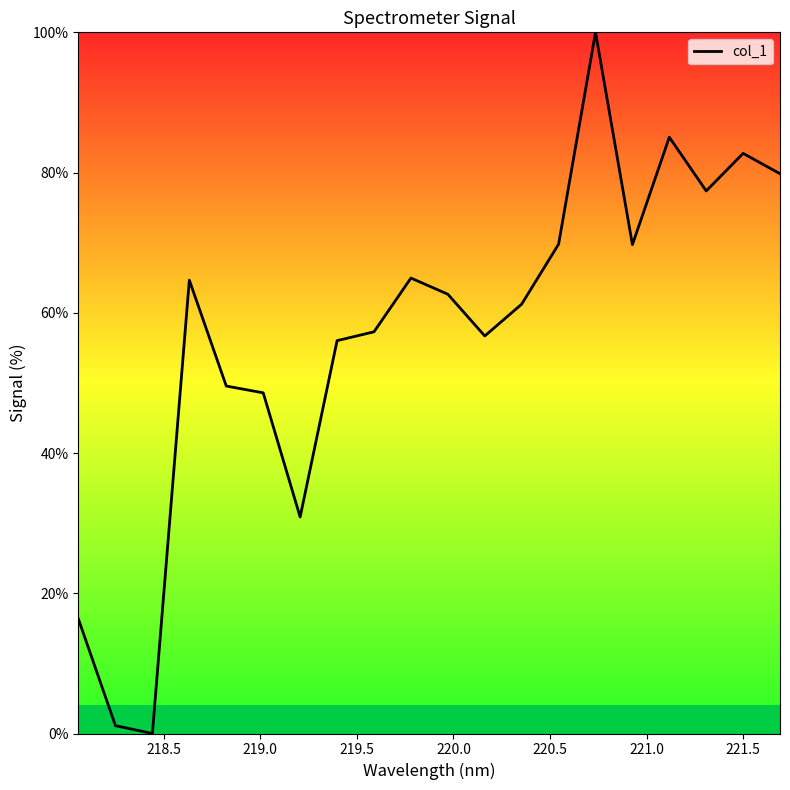

What is the maximum value shown in the chart?

100.0